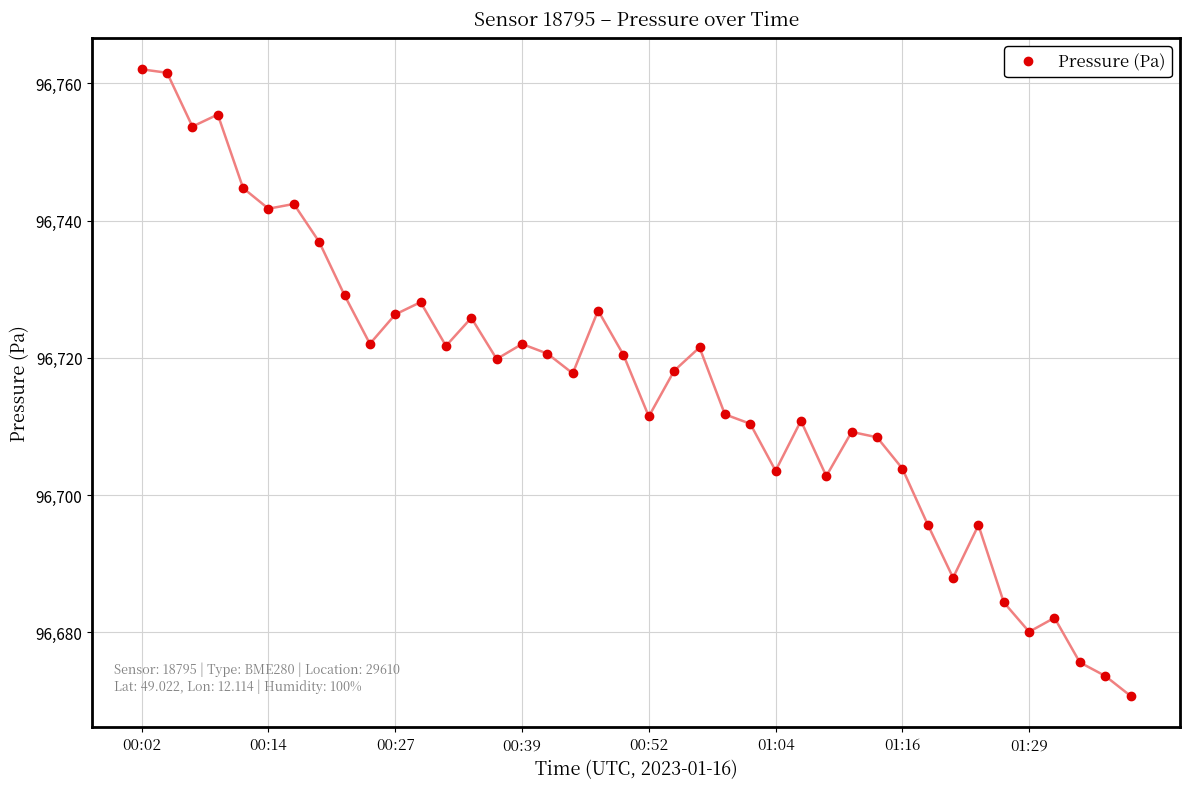

What is the maximum value shown in the chart?

96762.1